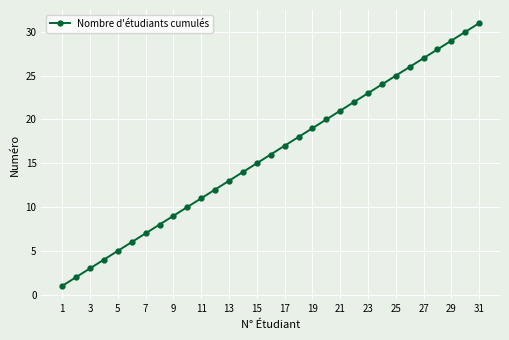

What is the difference between the maximum and minimum values?

30